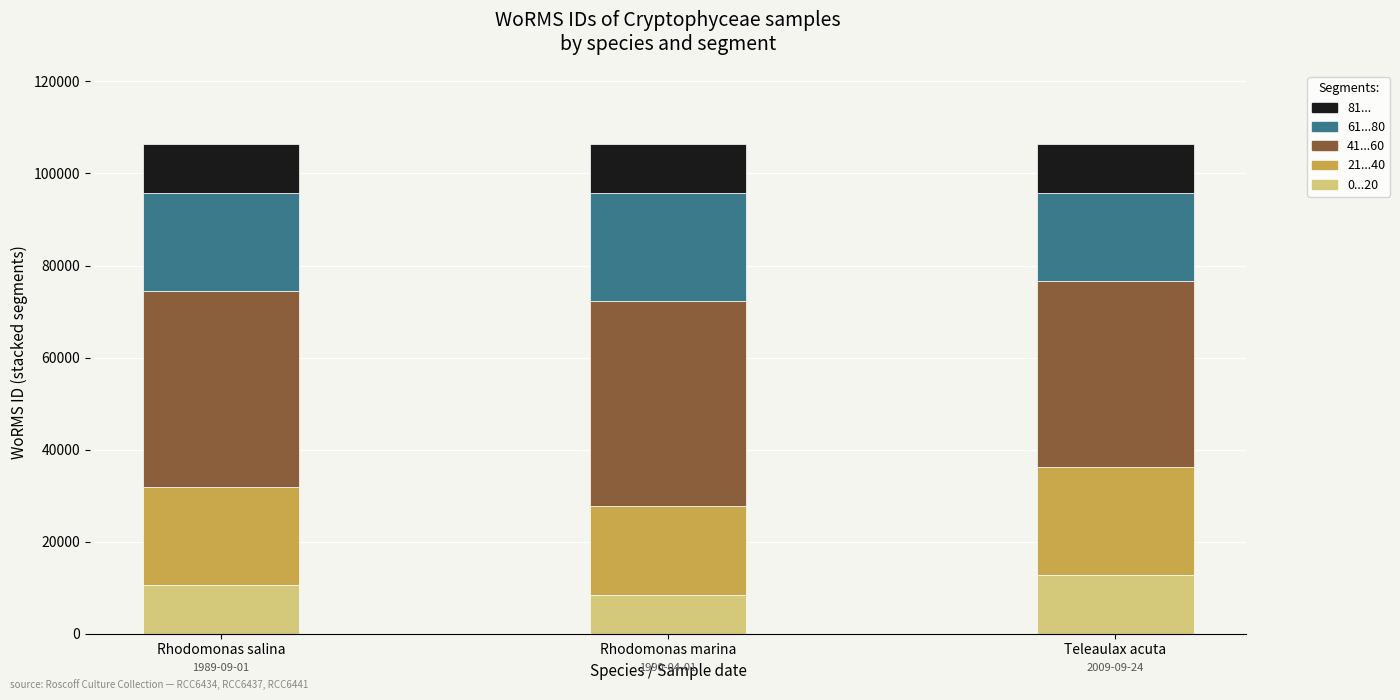

What is the sum of the 0...20 values at Teleaulax acuta and Rhodomonas salina?

23388.2